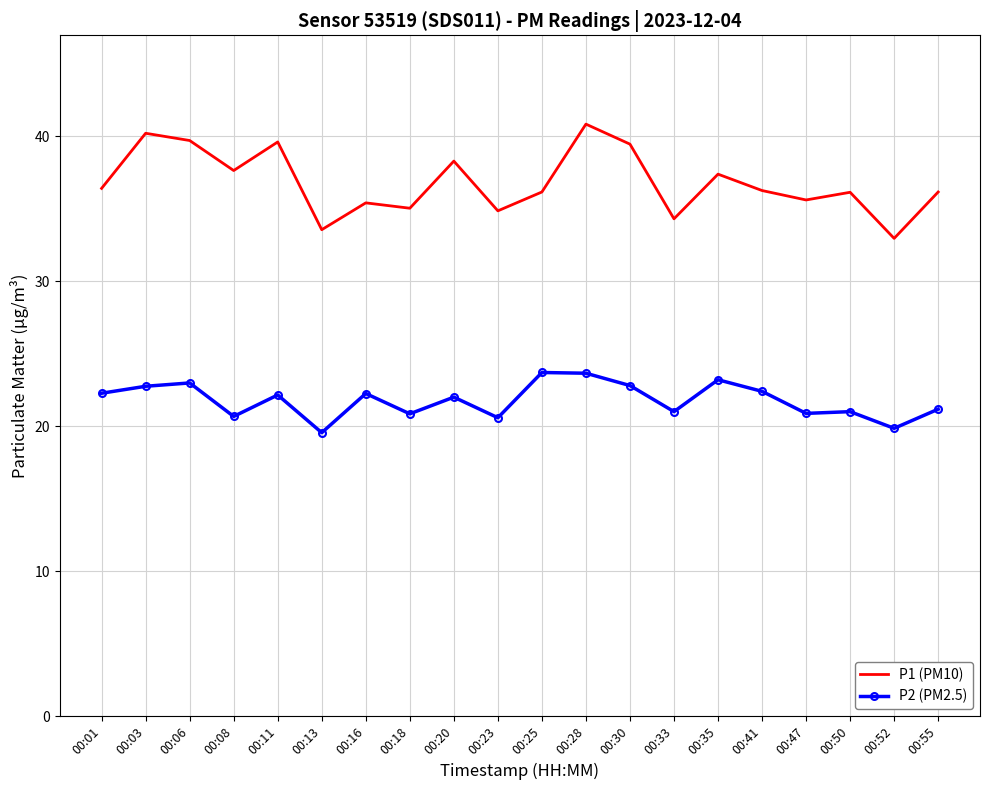

True or false: P1 (PM10) and P2 (PM2.5) intersect in this chart.

False